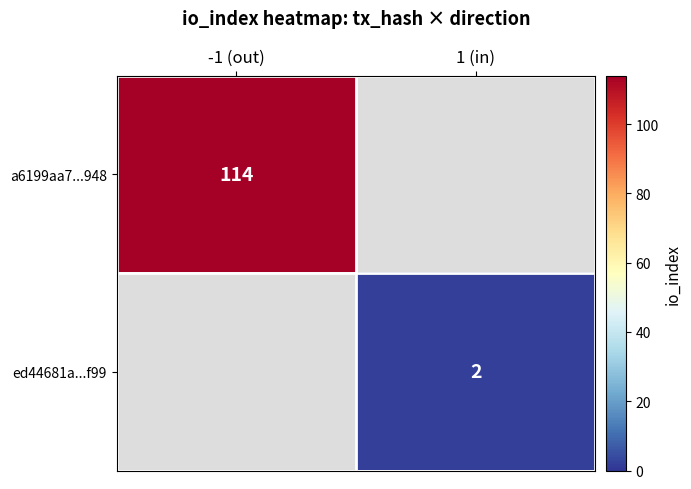

The a6199aa7...948 series shows 114 at -1 (out). True or false?

True